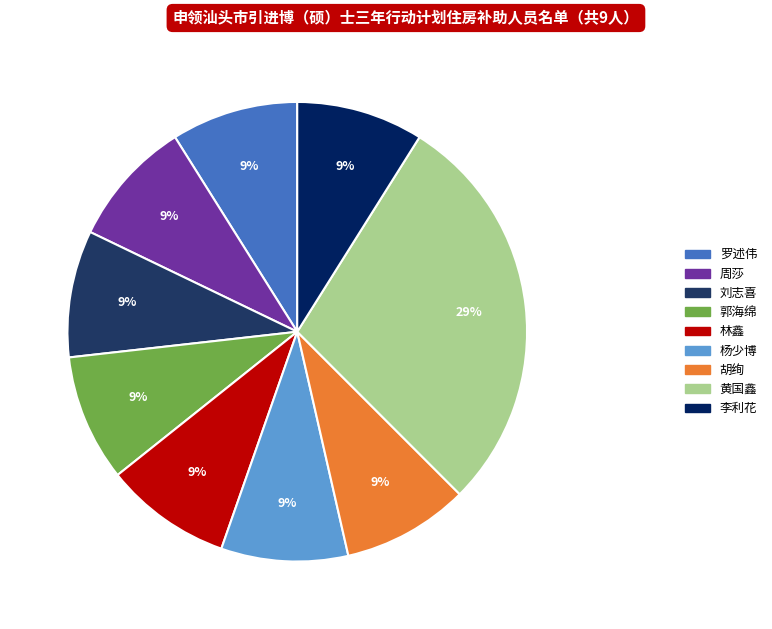

Combined, do 林鑫 and 胡绚 account for over 50%?

No